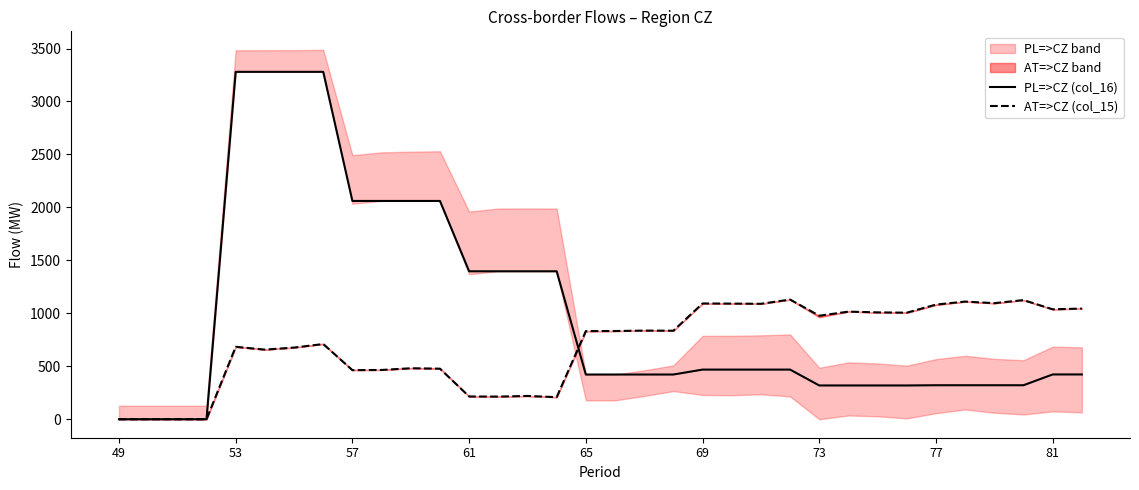

What are all the series names shown in the legend?

PL=>CZ (col_16), AT=>CZ (col_15)